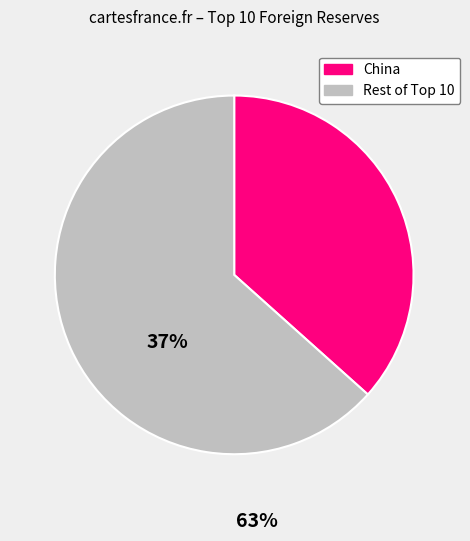

Is there a majority slice in this chart?

Yes